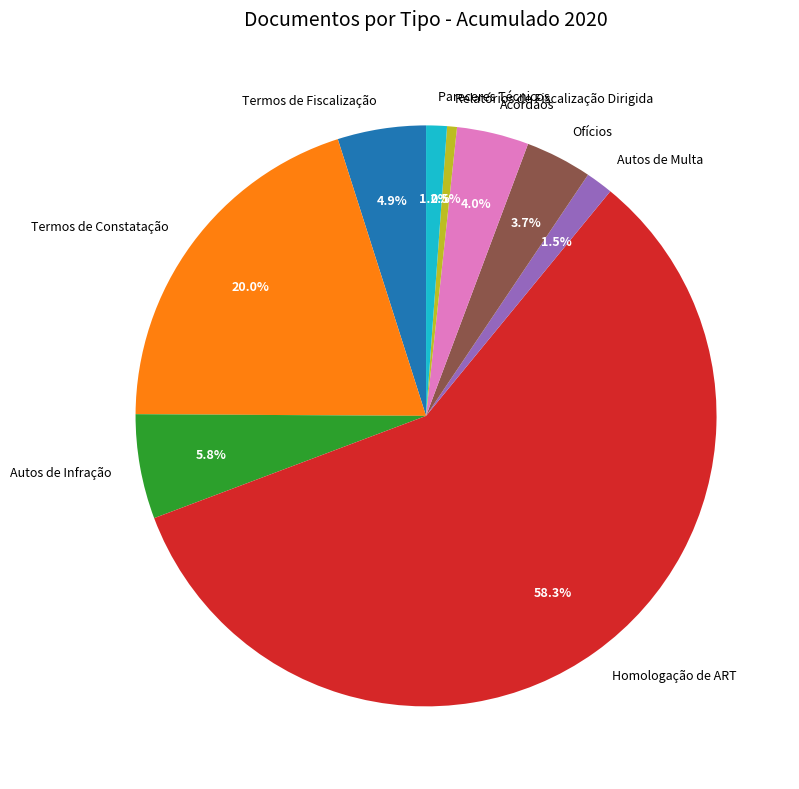

To the nearest percent, what is the combined percentage of Homologação de ART and Termos de Fiscalização?

63%